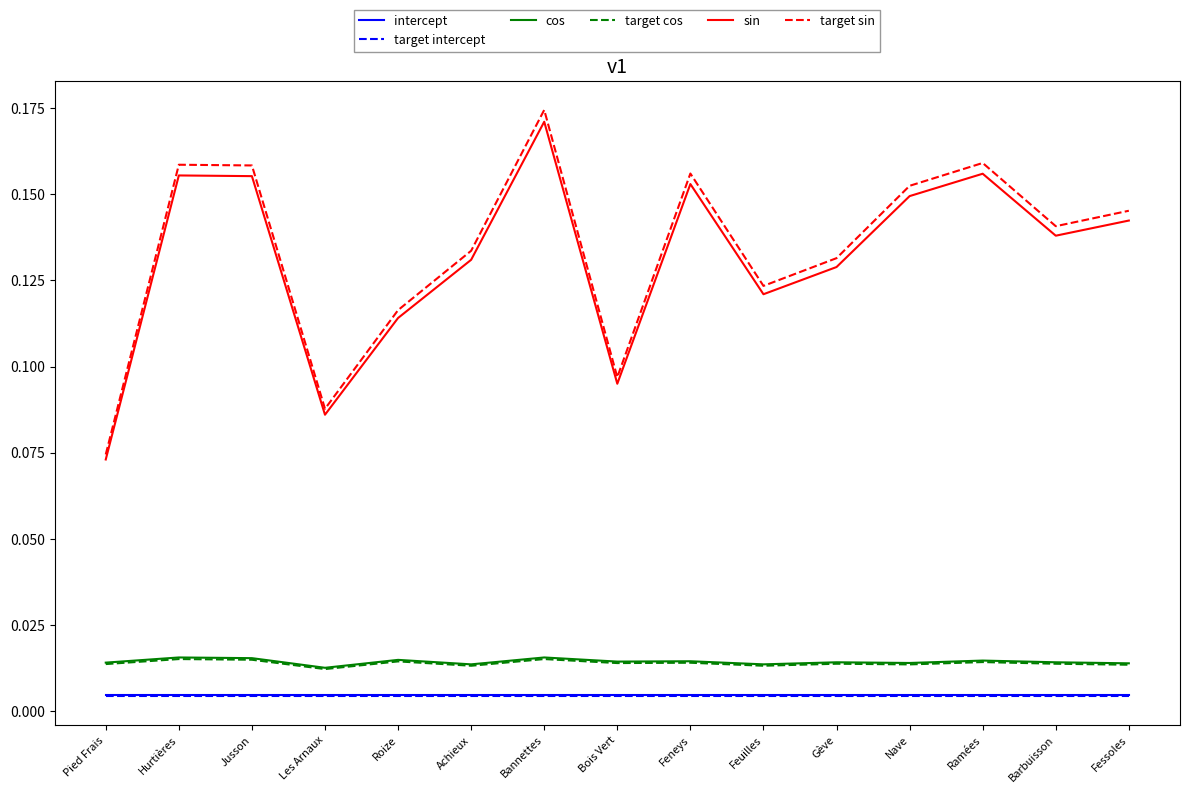

Is the value of cos at Fessoles greater than the value of target intercept at Pied Frais?

Yes